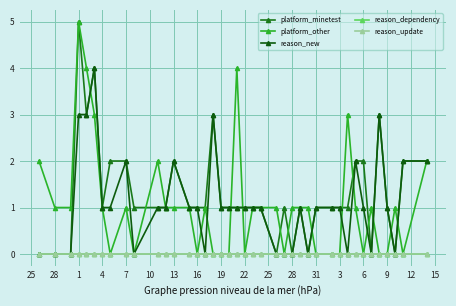

True or false: reason_new and platform_other cross at least once.

True